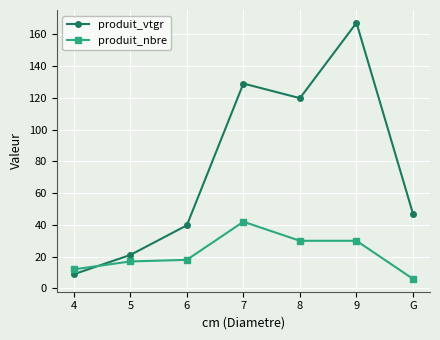

Read the produit_nbre value at 4.

12.0